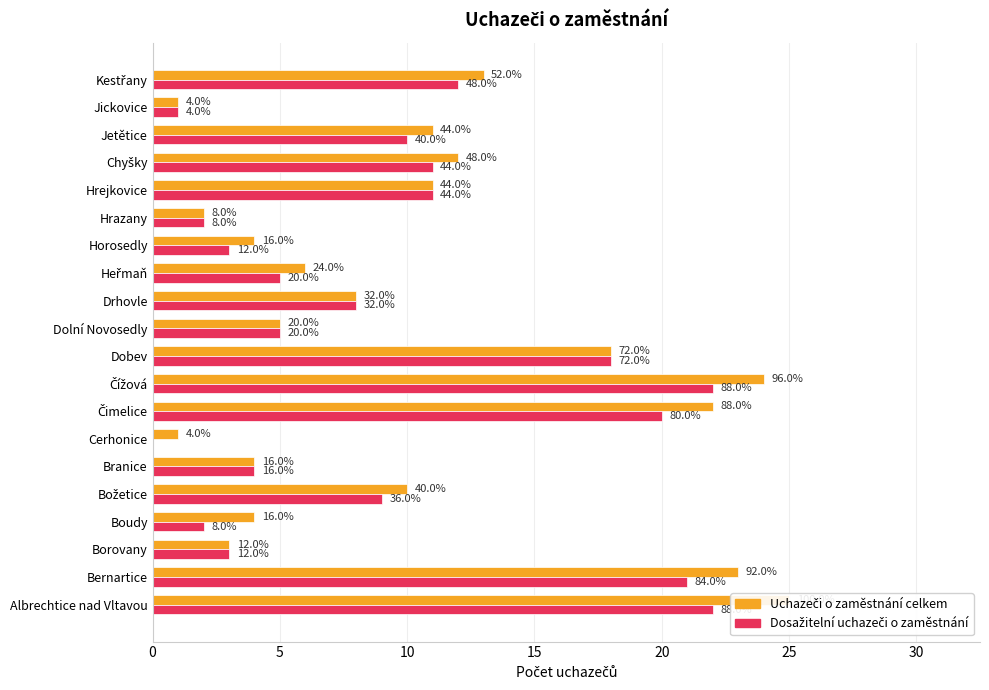

How many groups of bars are there?

20